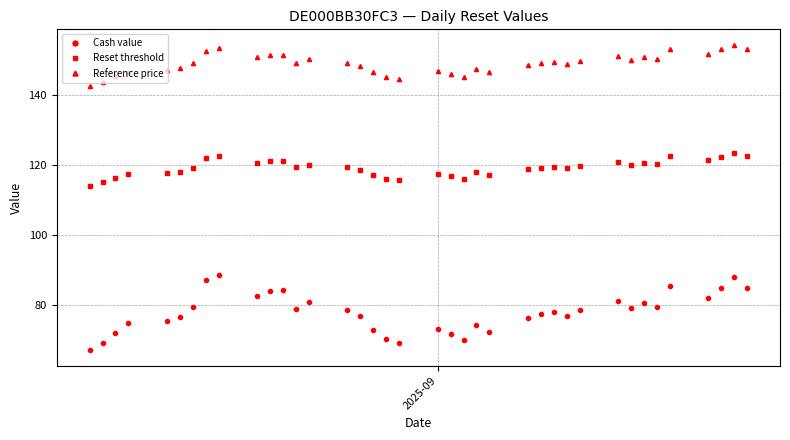

List the series in order of their overall mean, lowest first.

Cash value, Reset threshold, Reference price